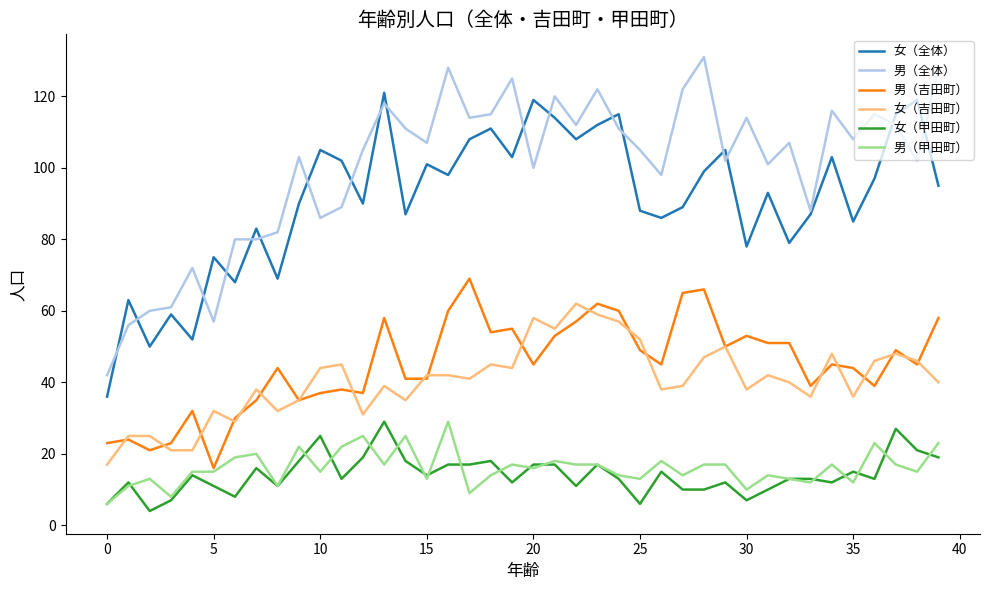

Which series has the largest total across all categories?

男（全体）